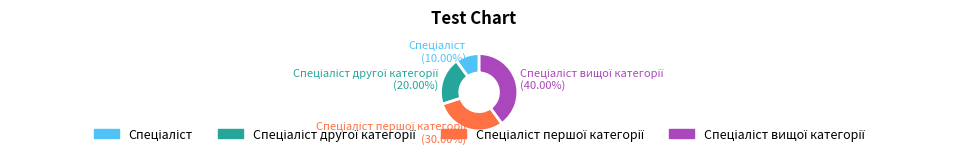

Is there a majority slice in this chart?

No